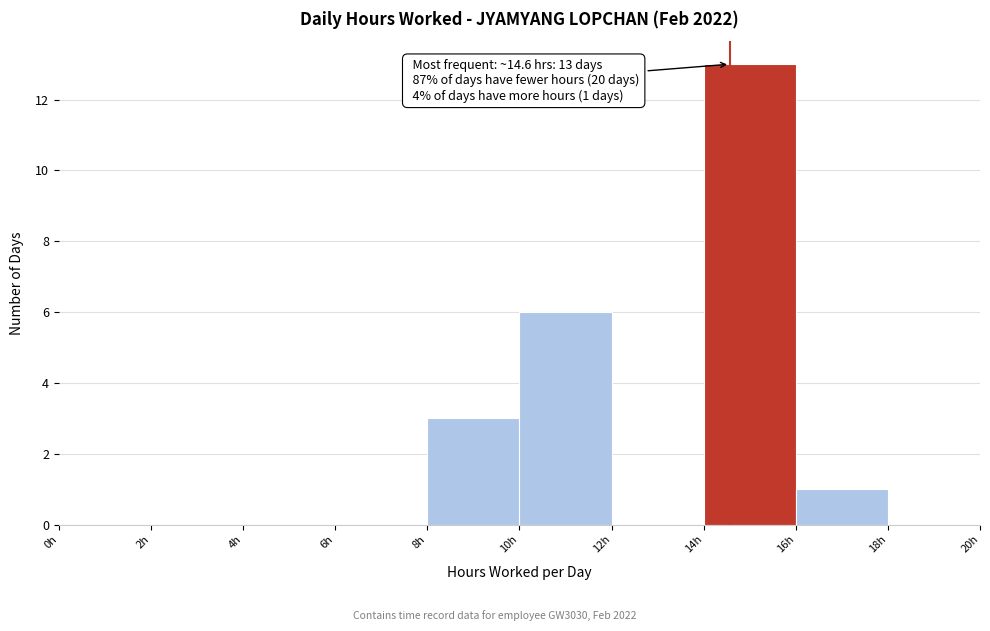

Over which range of the x-axis is the bar tallest?

14 to 16